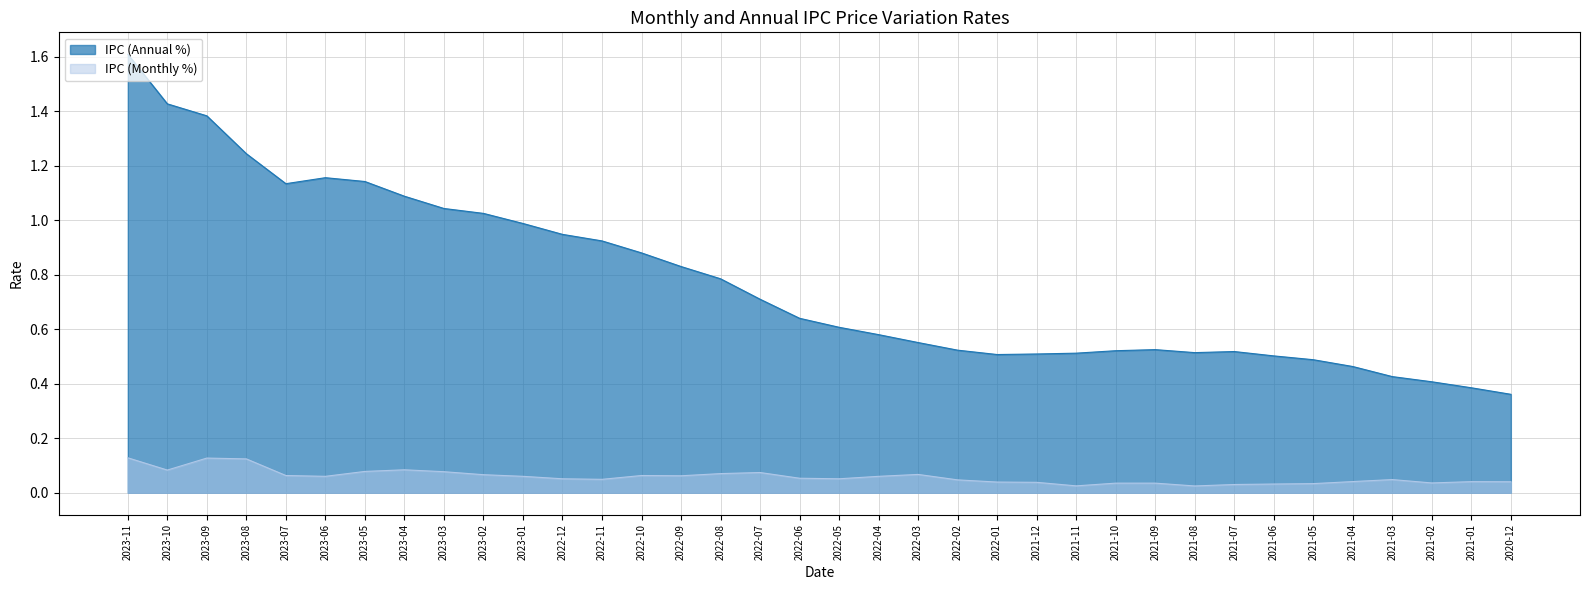

True or false: IPC (Annual %) and IPC (Monthly %) intersect in this chart.

False